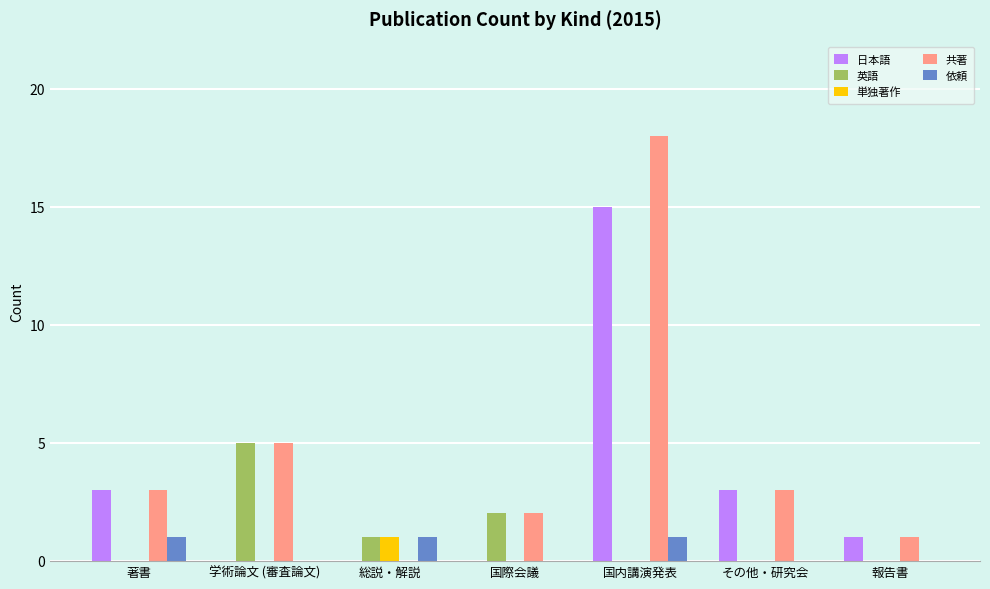

Reading right to left, what are all the values shown in this chart?

日本語: 報告書=1	その他・研究会=3	国内講演発表=15	国際会議=0	総説・解説=0	学術論文 (審査論文)=0	著書=3
英語: 報告書=0	その他・研究会=0	国内講演発表=0	国際会議=2	総説・解説=1	学術論文 (審査論文)=5	著書=0
単独著作: 報告書=0	その他・研究会=0	国内講演発表=0	国際会議=0	総説・解説=1	学術論文 (審査論文)=0	著書=0
共著: 報告書=1	その他・研究会=3	国内講演発表=18	国際会議=2	総説・解説=0	学術論文 (審査論文)=5	著書=3
依頼: 報告書=0	その他・研究会=0	国内講演発表=1	国際会議=0	総説・解説=1	学術論文 (審査論文)=0	著書=1